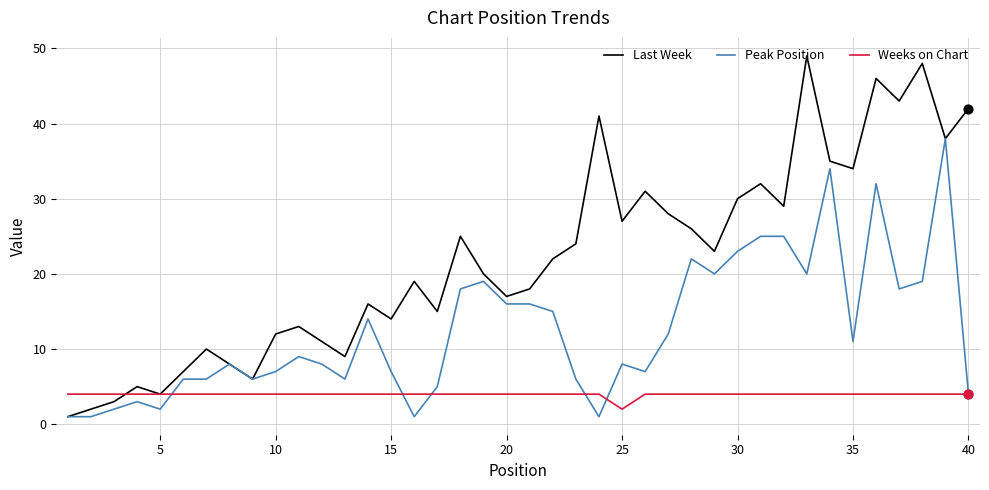

Which series has the largest total across all categories?

Last Week